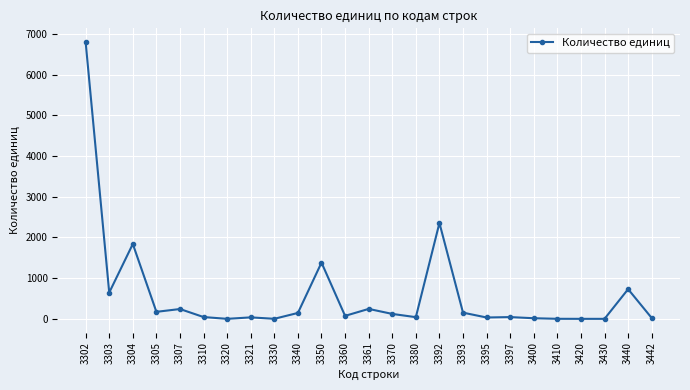

How many lines are shown in the chart?

1